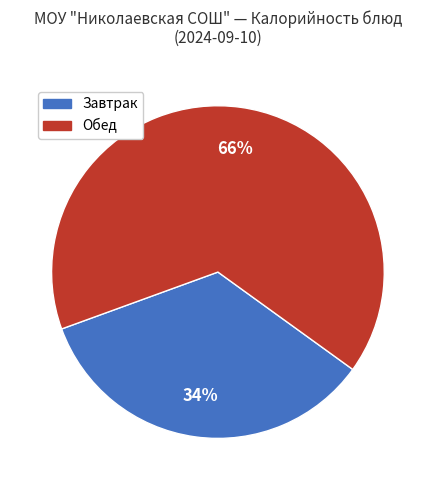

To the nearest percent, what is the average slice percentage?

50%